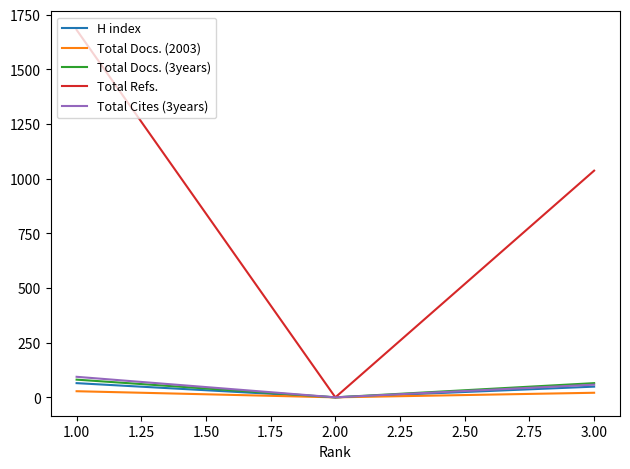

Rank the categories by Total Refs. value from lowest to highest.

2.00, 3.00, 1.00